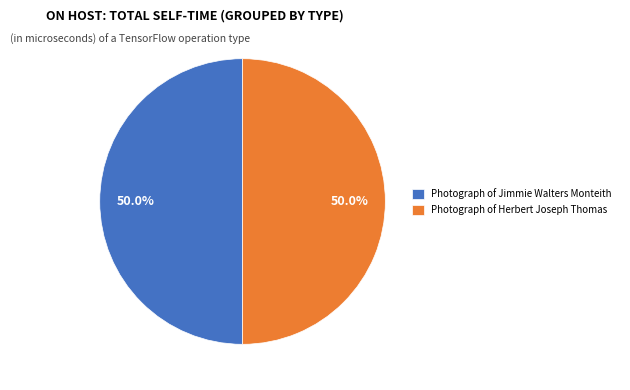

What is the ratio of the value at Photograph of Herbert Joseph Thomas to the value at Photograph of Jimmie Walters Monteith?

1.0